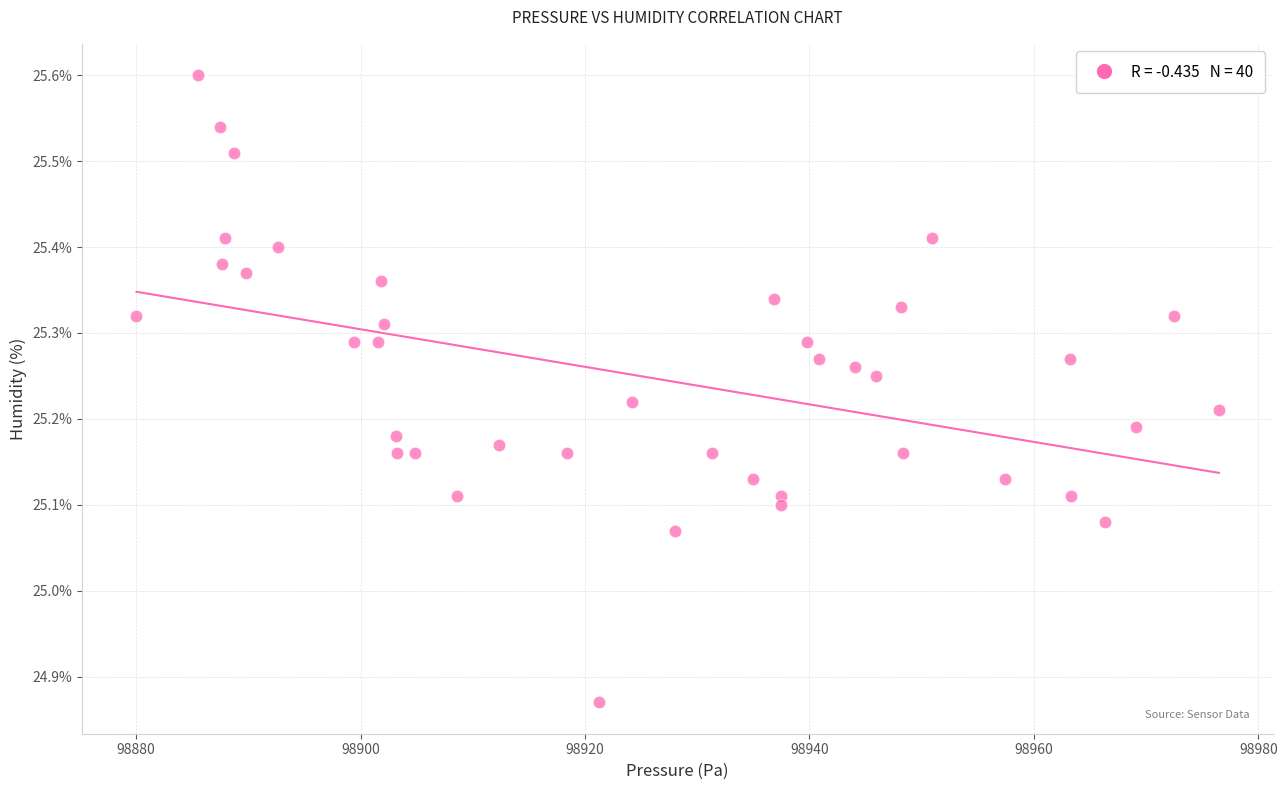

What is the range of X values (max minus min)?

96.4